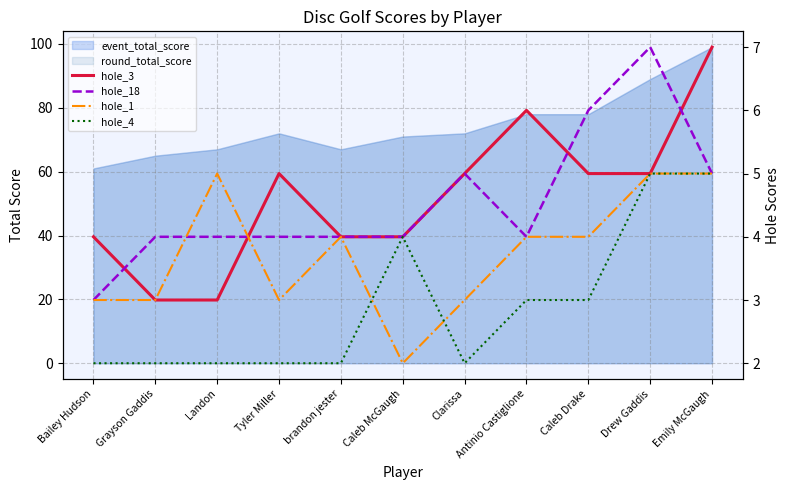

True or false: hole_4 and hole_3 cross at least once.

False